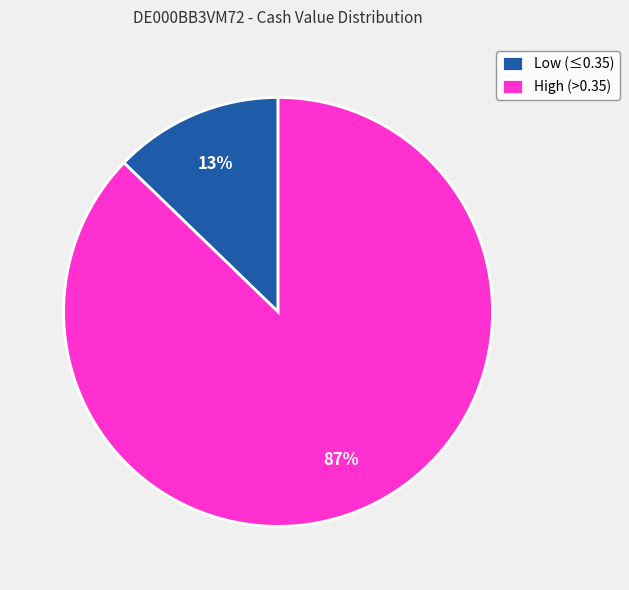

True or false: High (>0.35) accounts for 76% of the total.

False